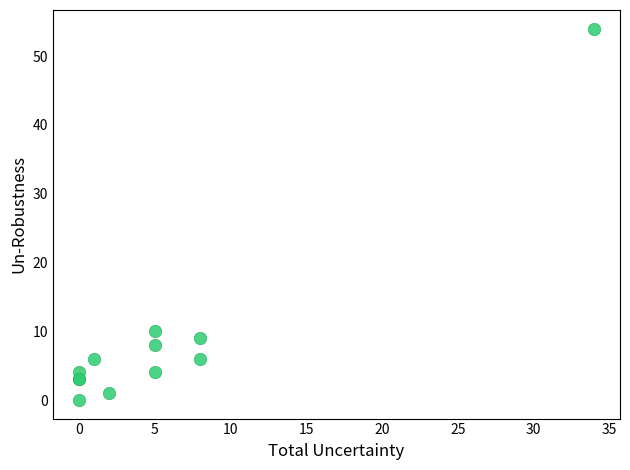

What Y value in the scatter plot is closest to 27?

10